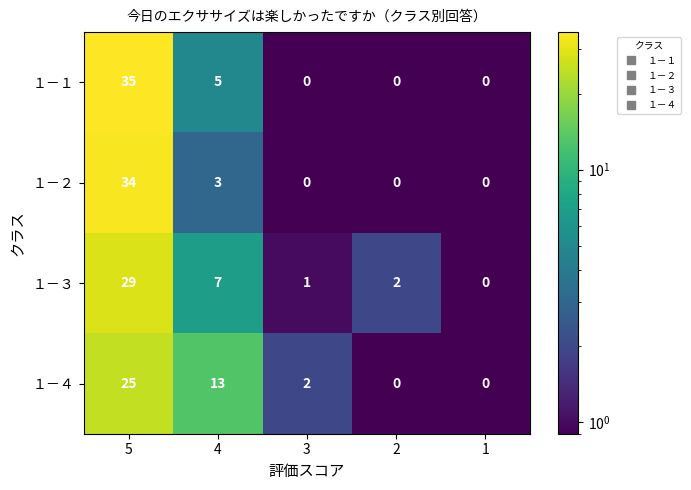

Which series has the widest spread of values?

１－１